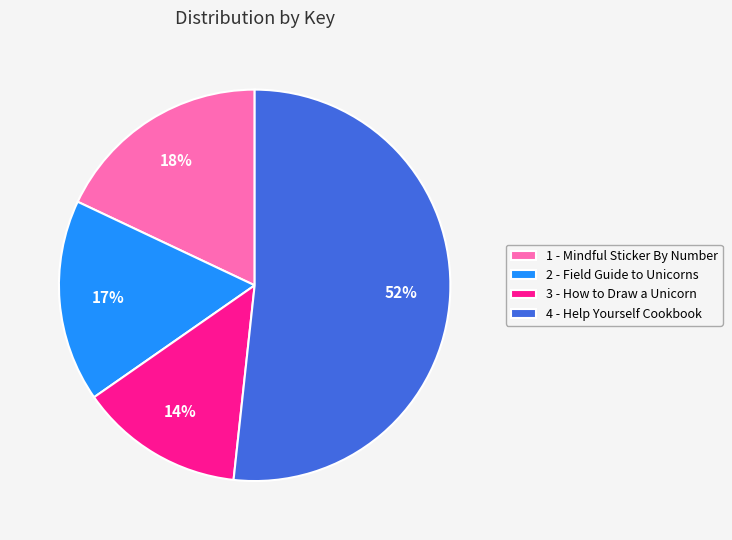

What is the smallest slice in the pie chart?

3 - How to Draw a Unicorn